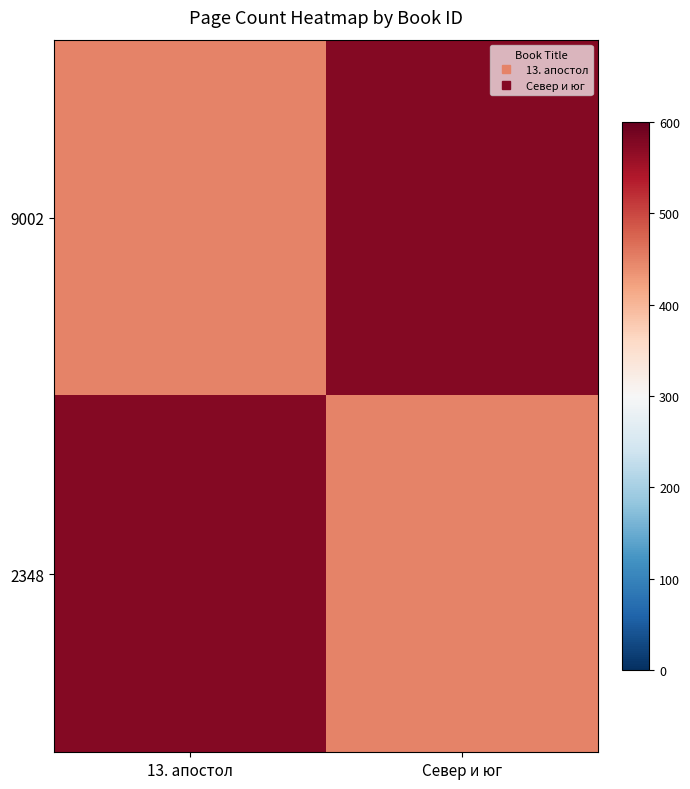

Reading left to right, extract all data points from this chart.

9002: 13. апостол=448	Север и юг=576
2348: 13. апостол=576	Север и юг=448